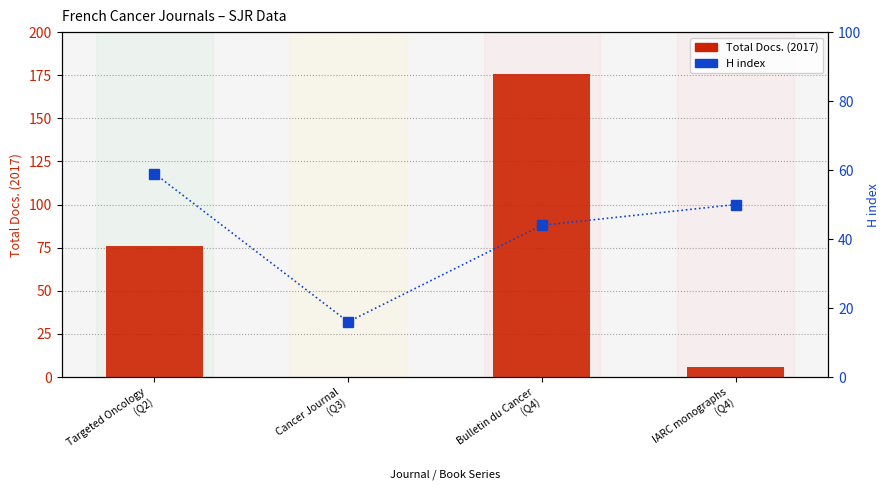

Is it true that H index equals 50 at IARC monographs
(Q4)?

True